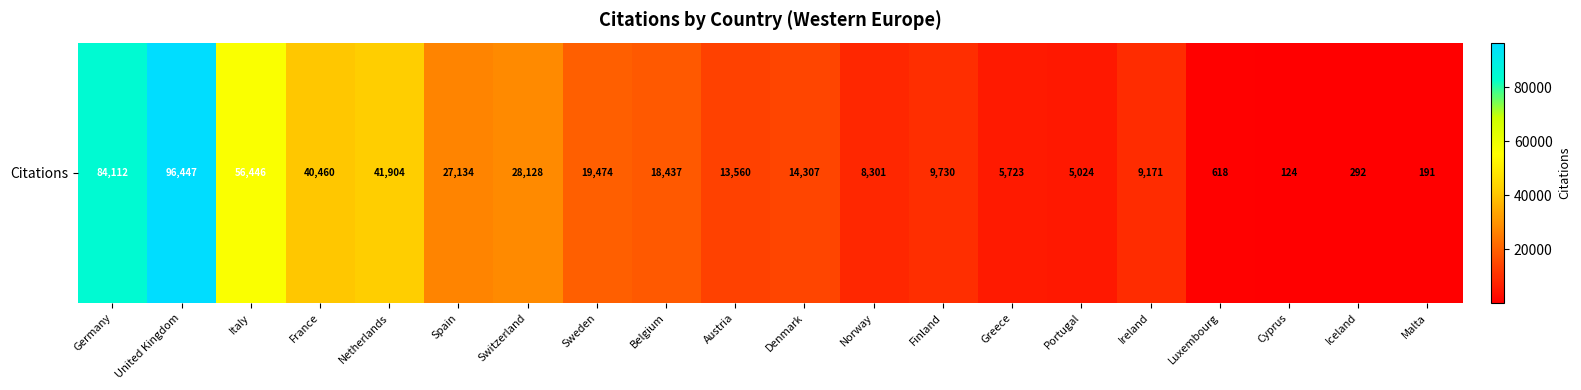

What is the difference between the values at Norway and Netherlands?

33603